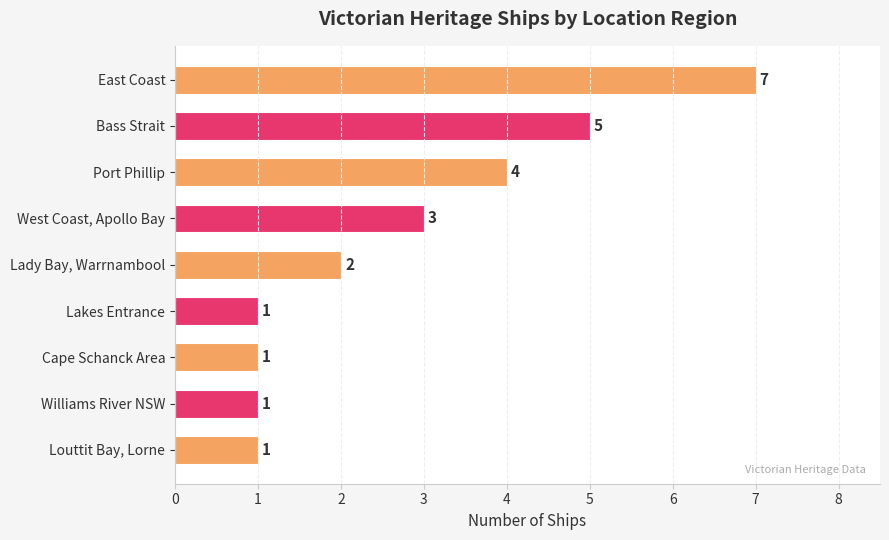

What is the maximum value shown in the chart?

7